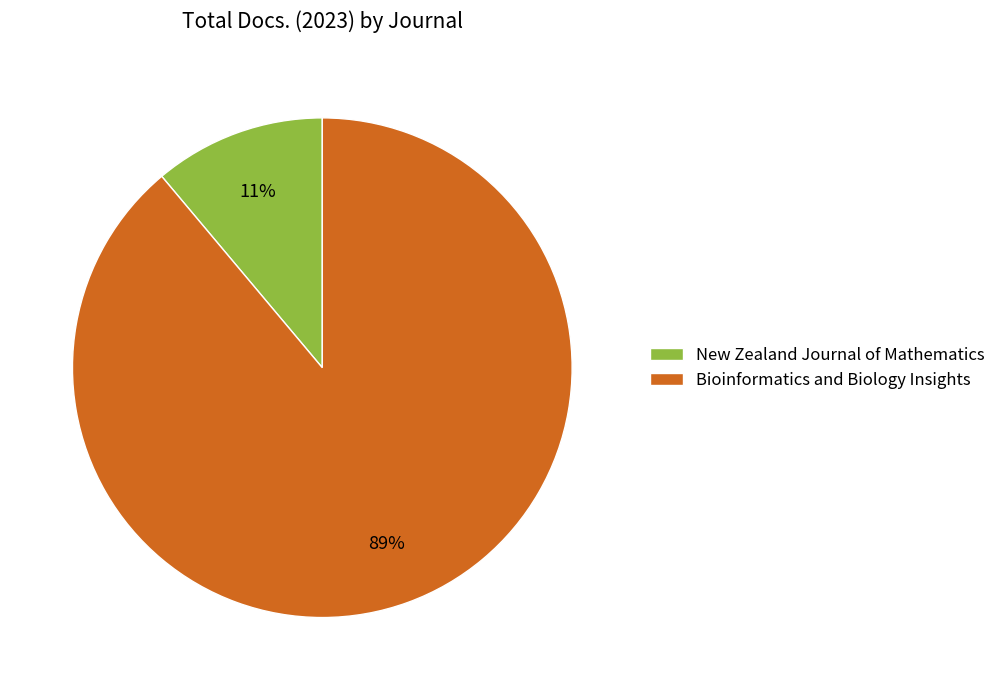

To the nearest percent, what is the difference between the Bioinformatics and Biology Insights and New Zealand Journal of Mathematics slice percentages?

78%